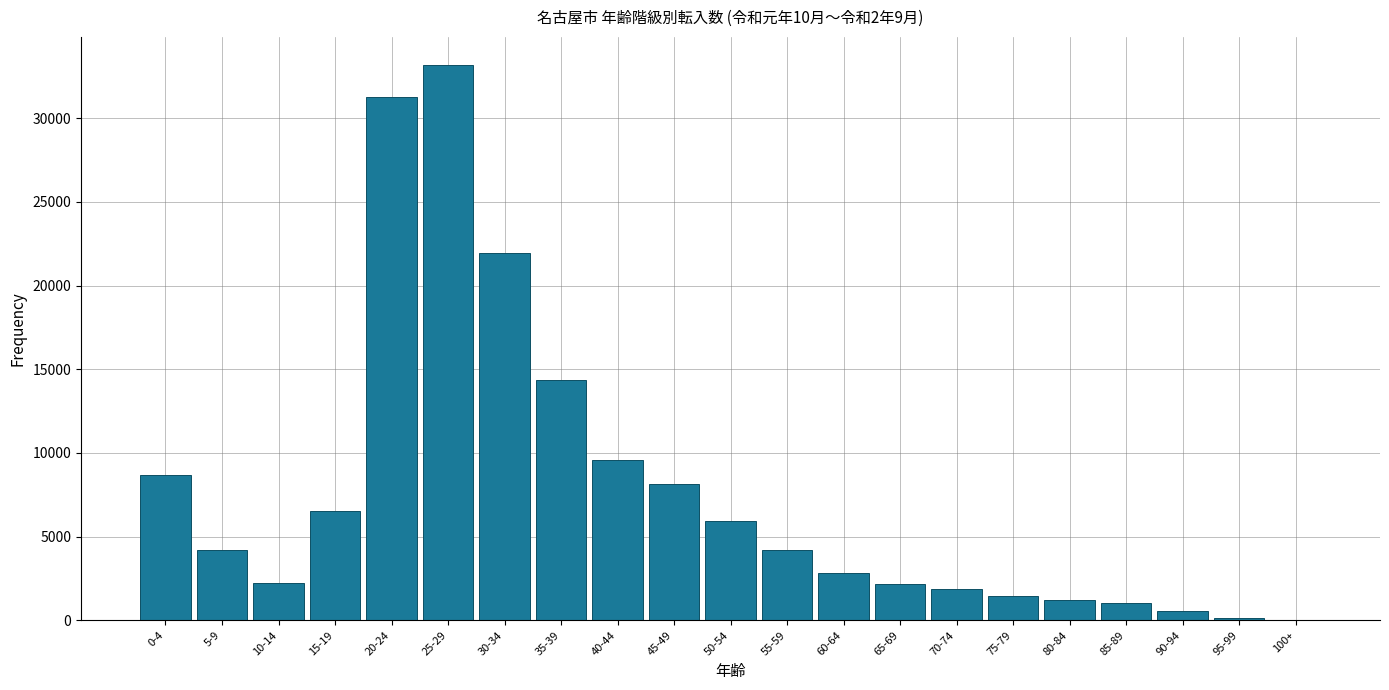

Which category has the highest value across all series?

25-29